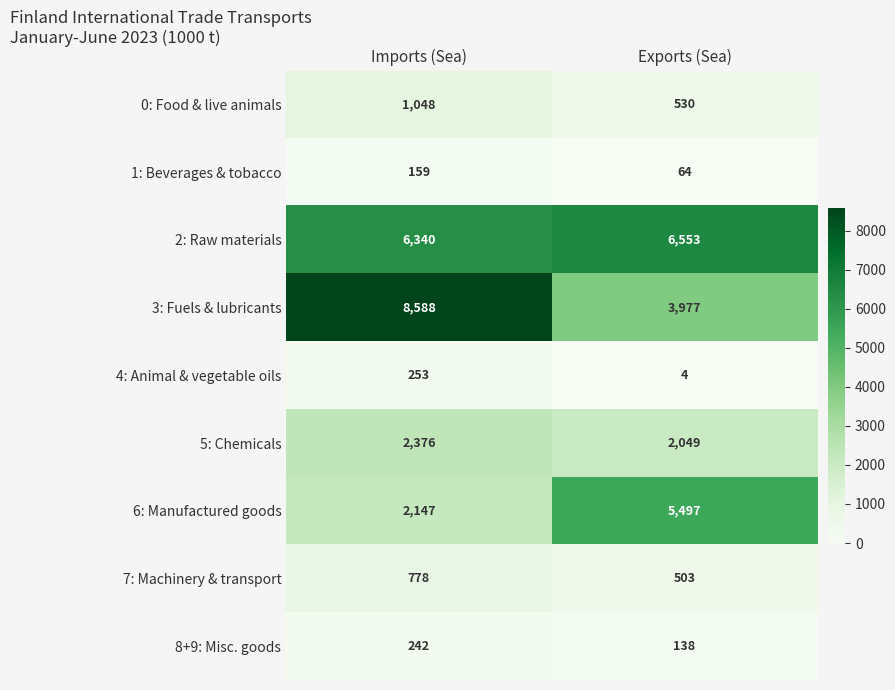

At which category is the sum across all series the highest?

Imports (Sea)